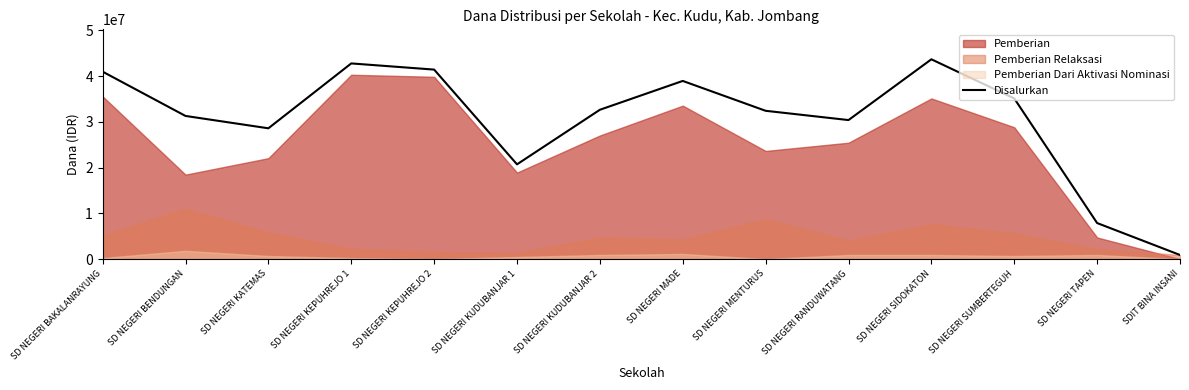

What position from the left is SD NEGERI MENTURUS?

9